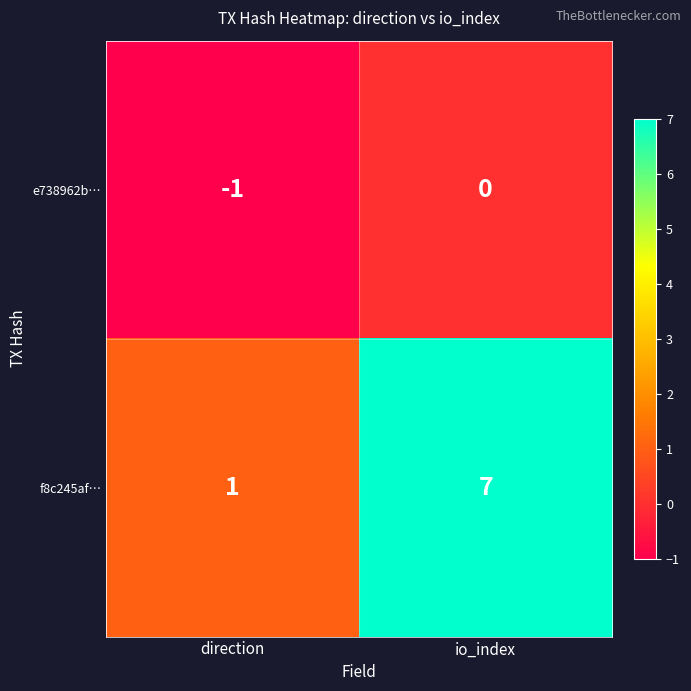

What is the difference between the maximum and minimum values in the f8c245af… series?

6